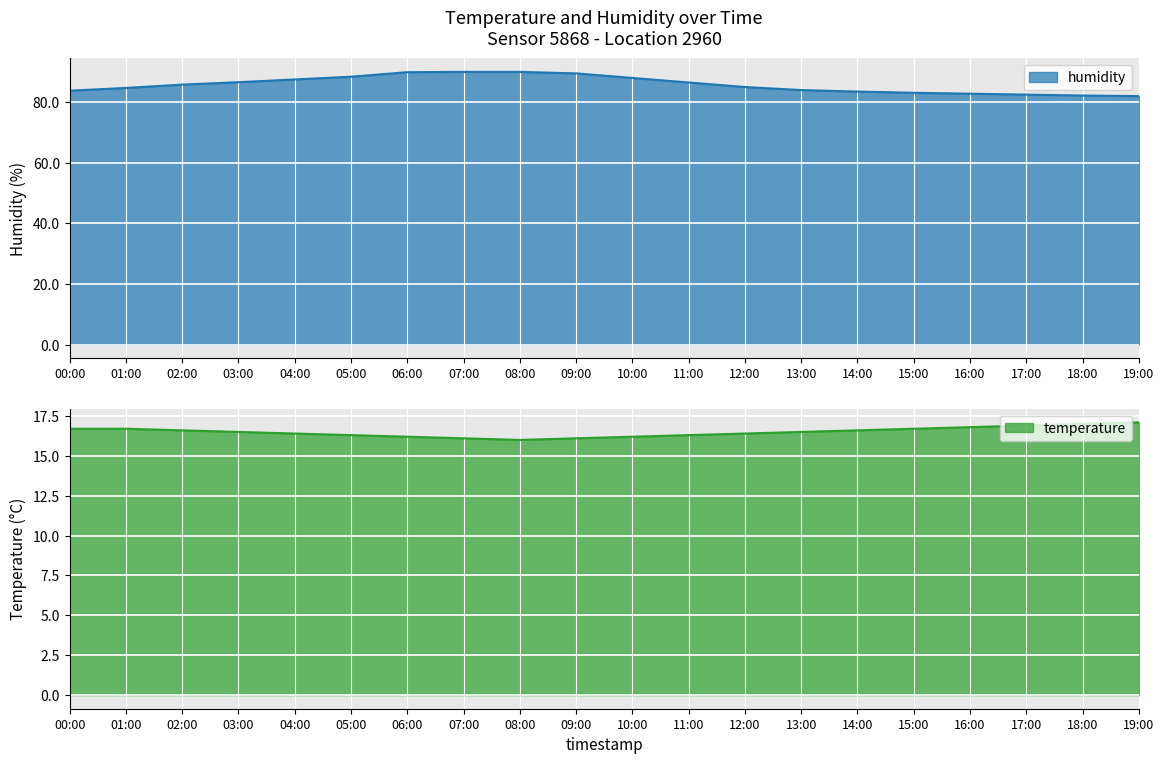

Does the chart display data point markers on the line(s)?

No